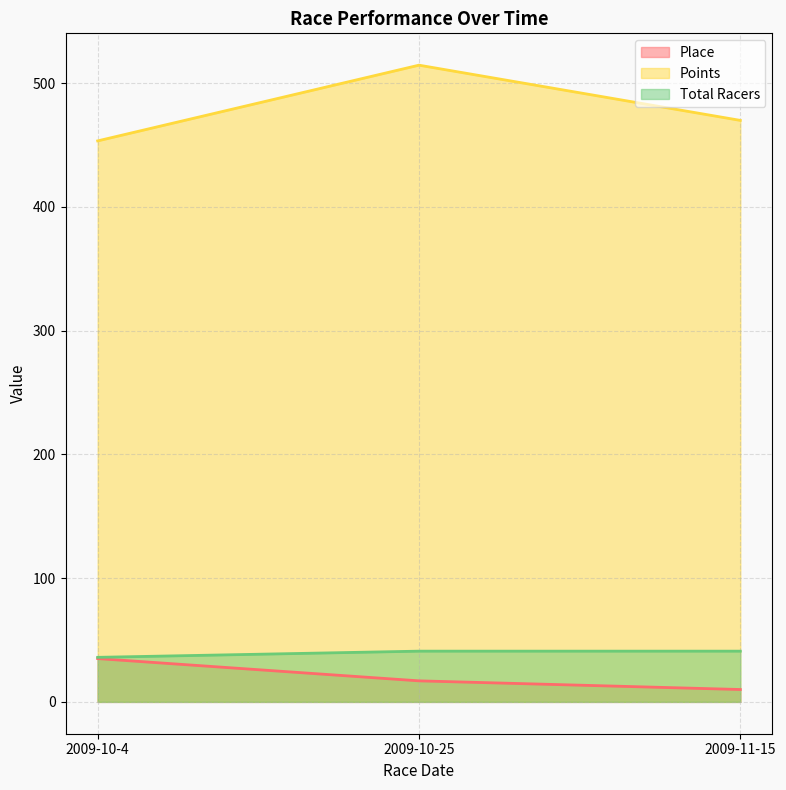

What is the lowest value of the Points series?

453.3